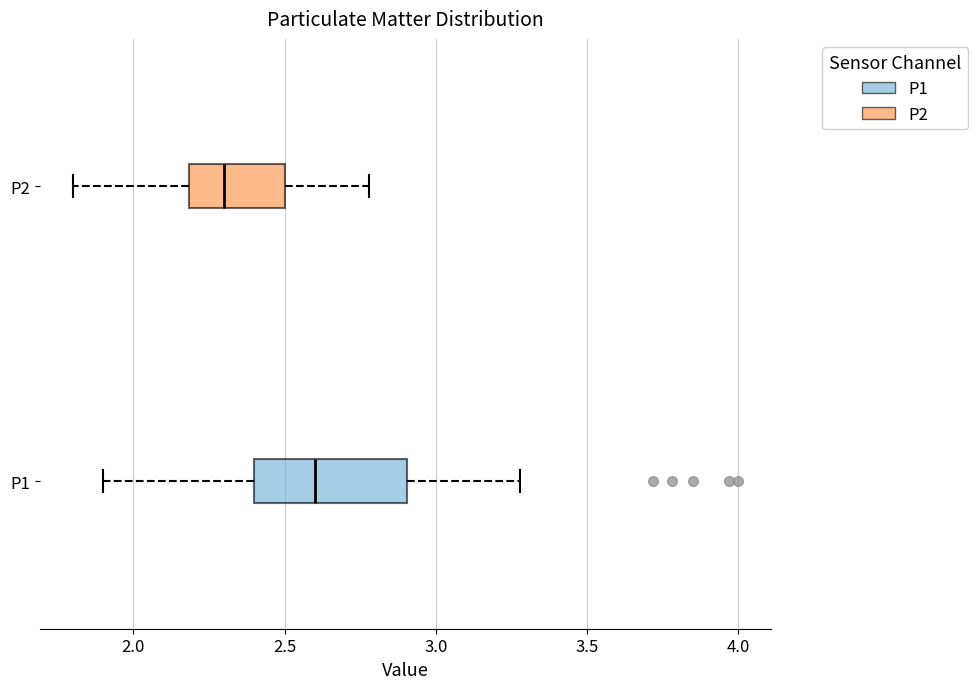

Which box has the furthest to the left median line?

P2